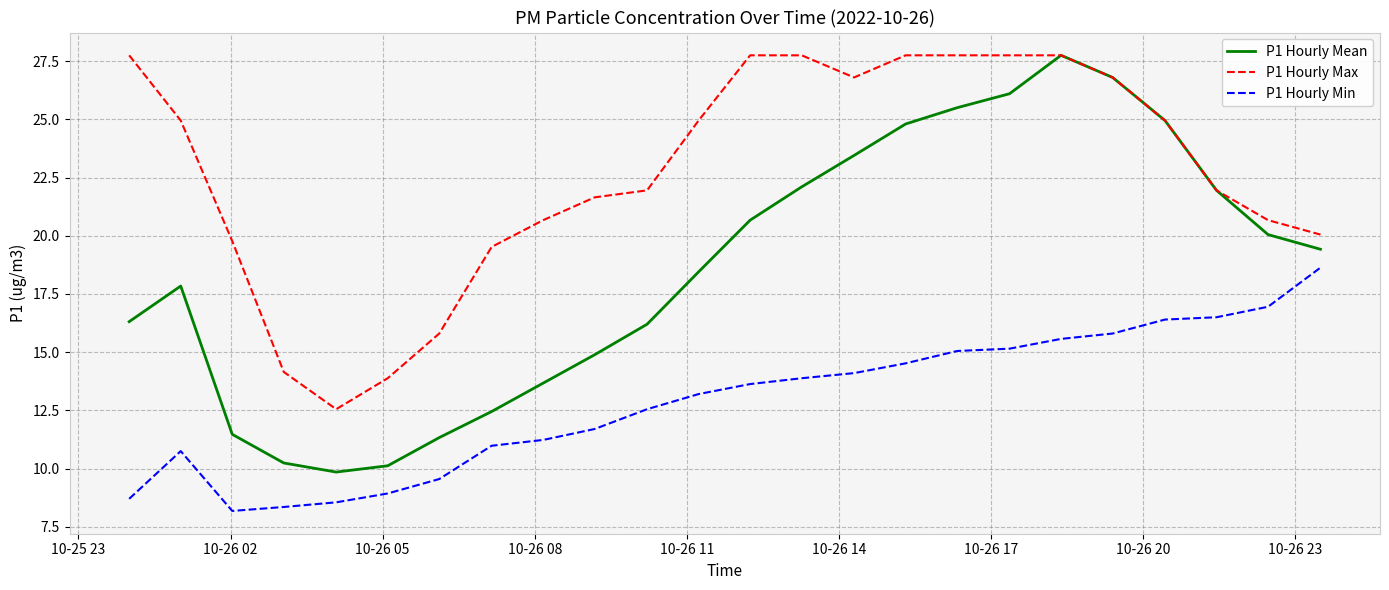

What is the lowest value of the P1 Hourly Max series?

12.6